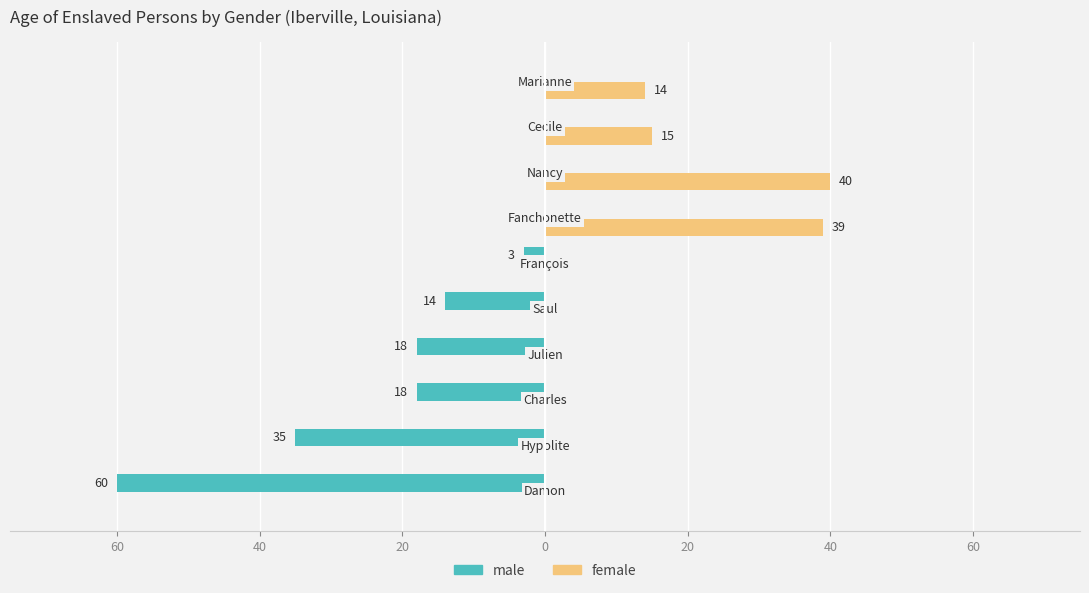

What are all the series names shown in the legend?

male, female